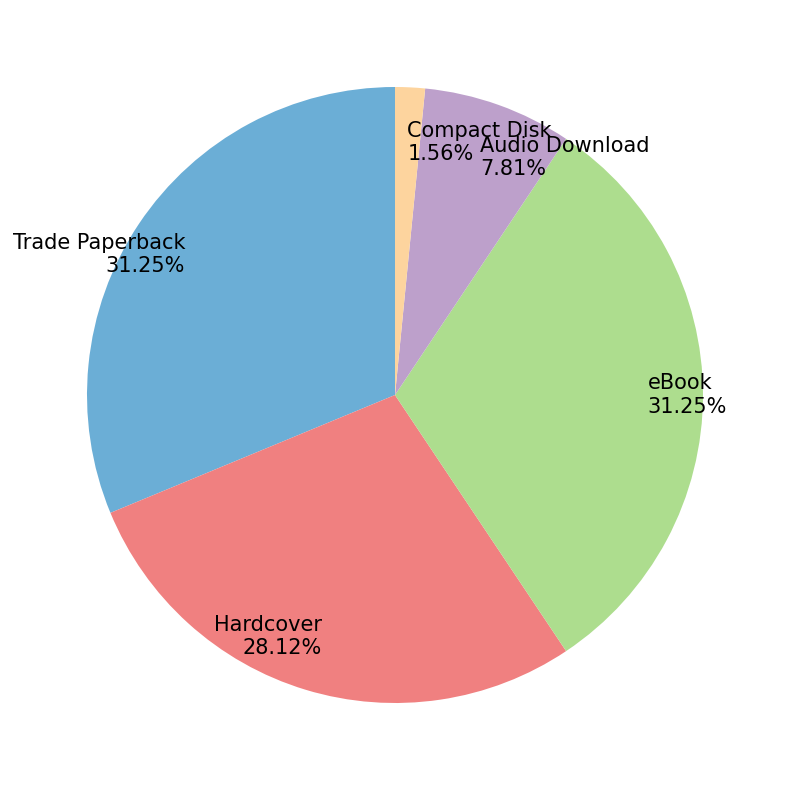

To the nearest percent, what is the average slice percentage?

20%